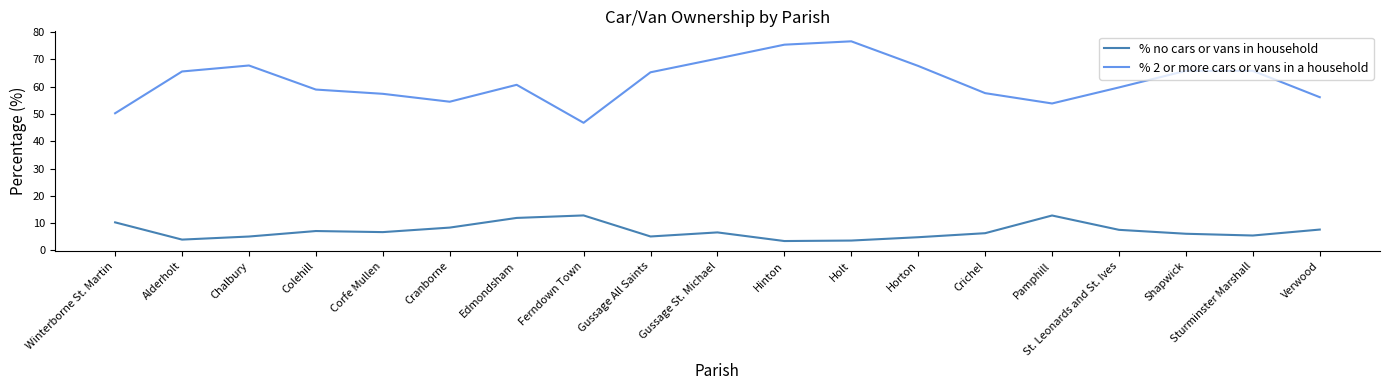

What position from the left is Verwood?

19